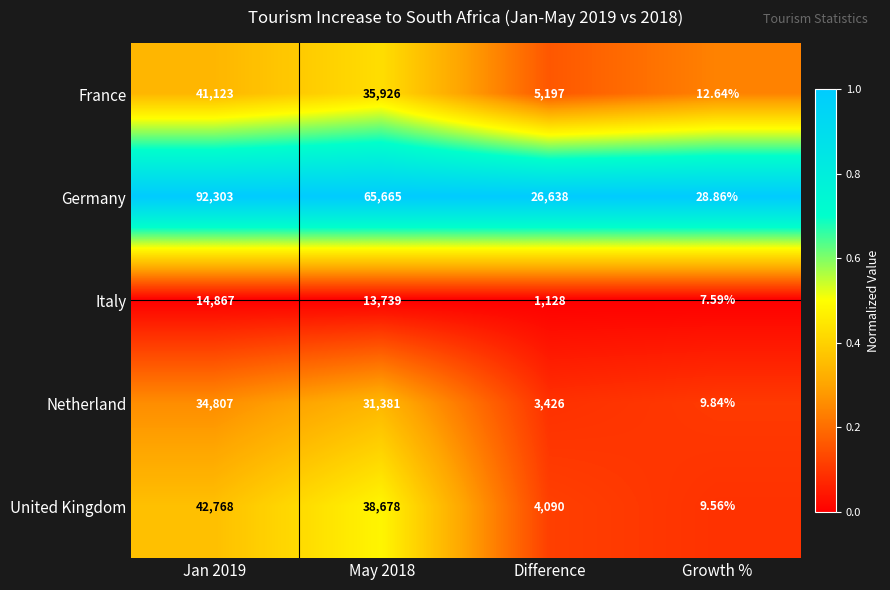

What is the total value across all series at May 2018?

185389.0